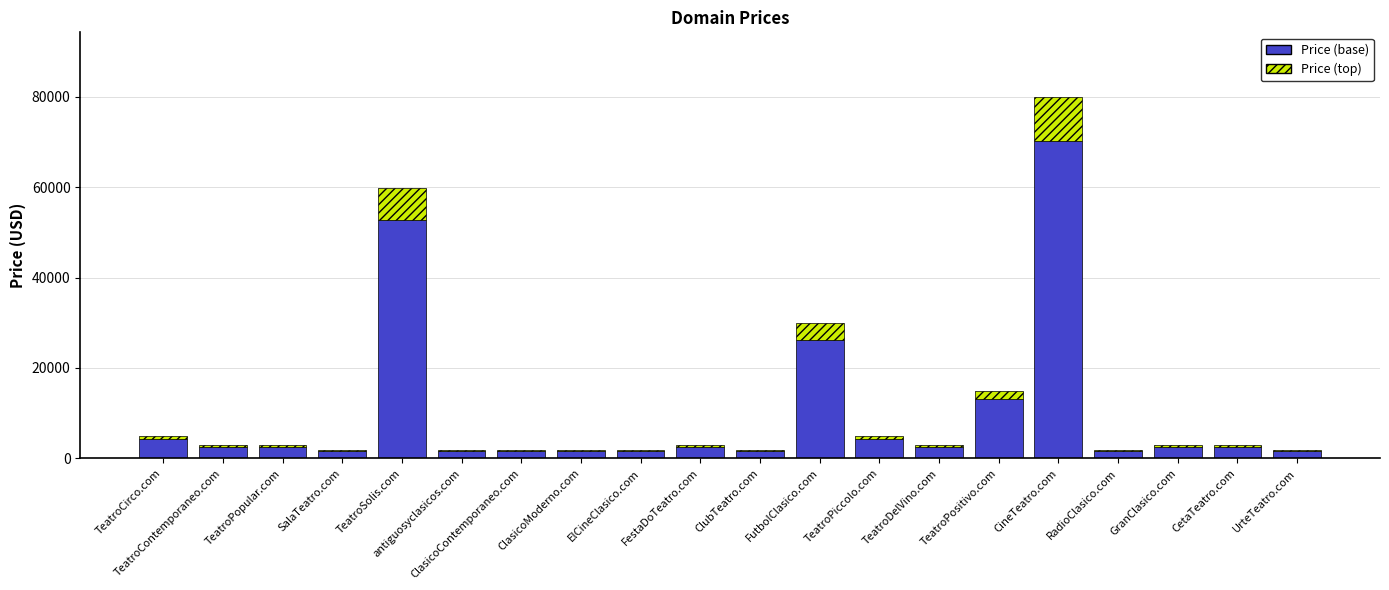

The Price (base) series shows 2541.4 at TeatroDelVino.com. True or false?

True